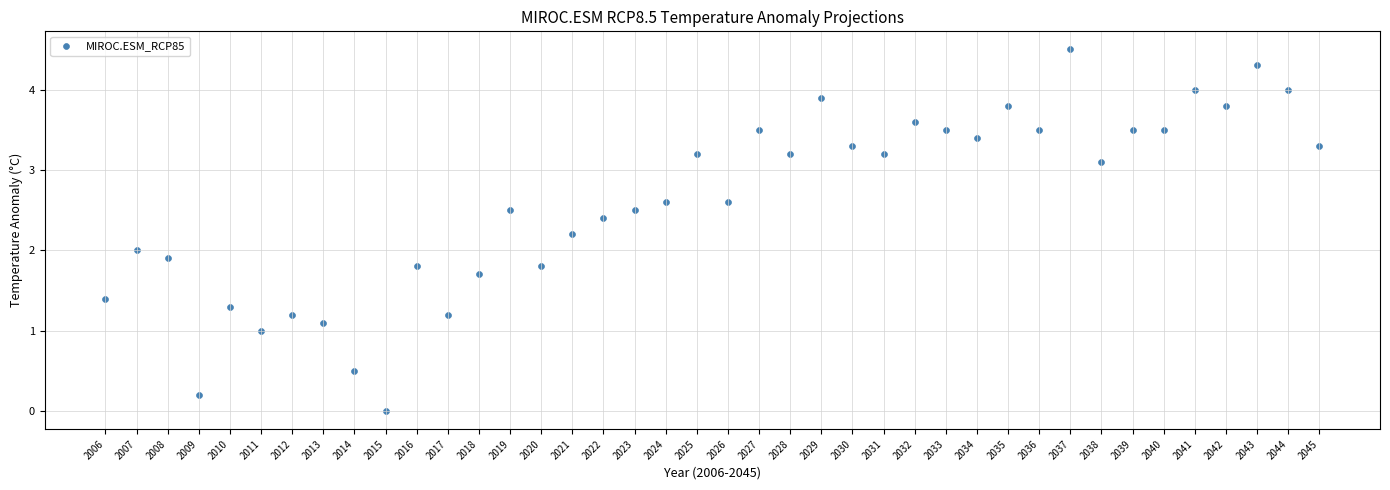

What is the range of X values (max minus min)?

39.0